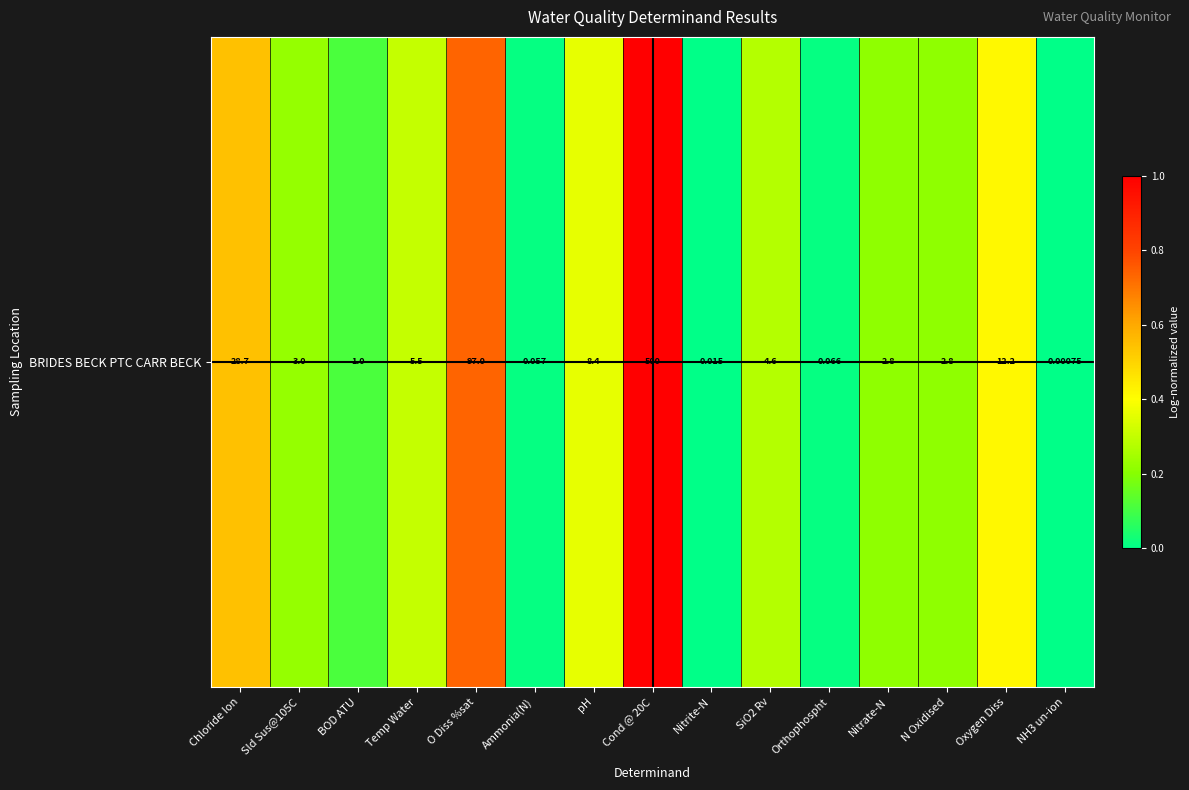

How many data points does each series have?

15